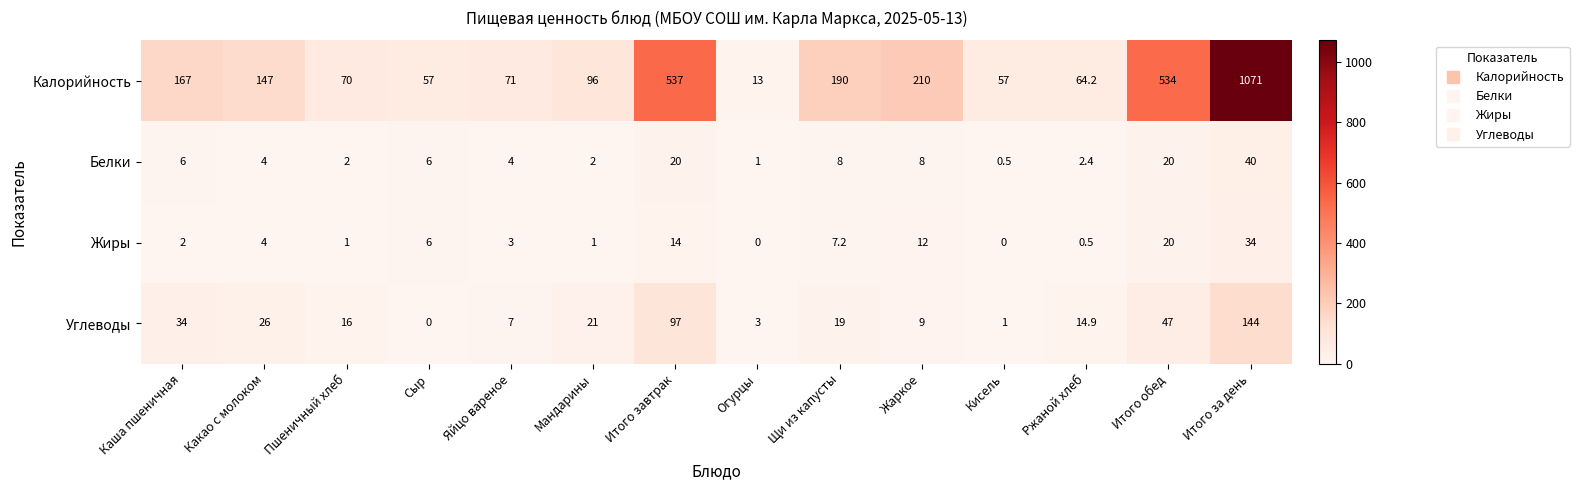

What is the sum of the Белки values at Огурцы and Ржаной хлеб?

3.4